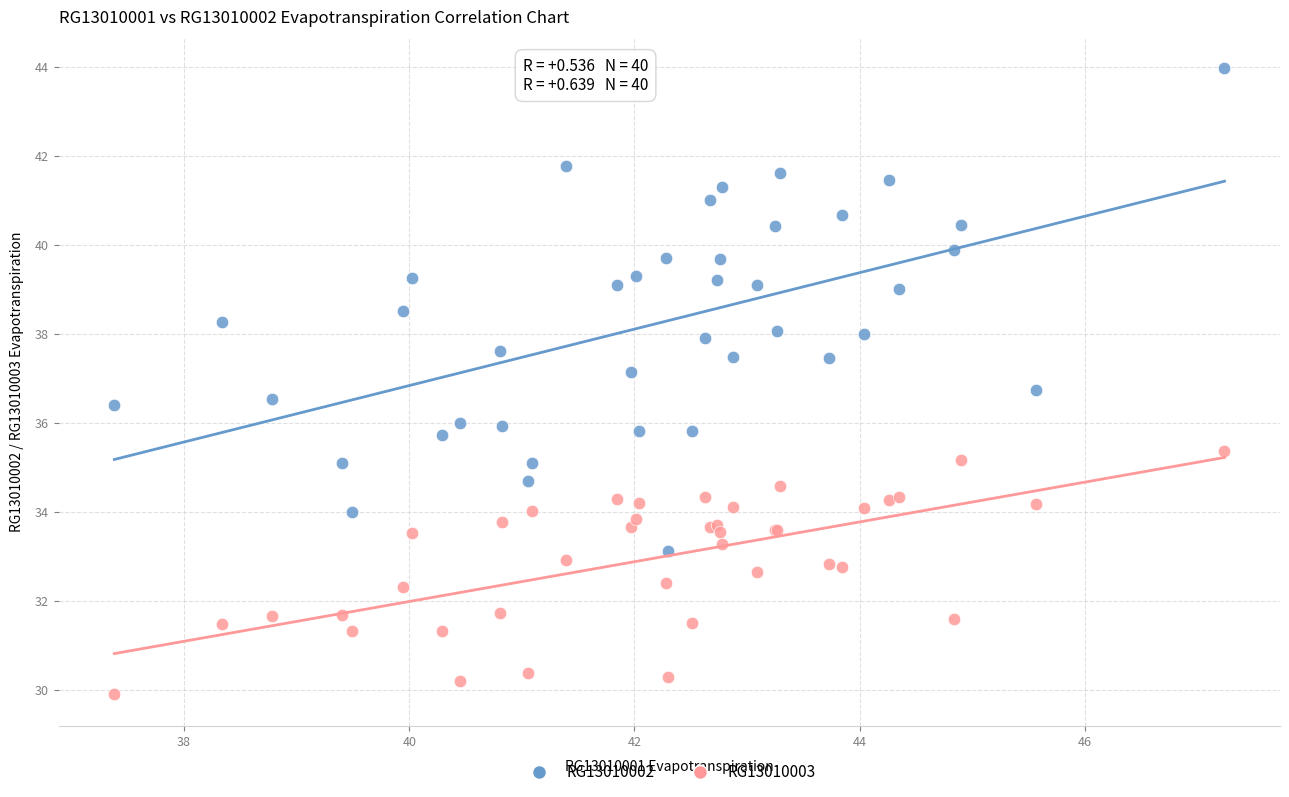

What is the X range (max minus min) for the scatter plot?

9.9